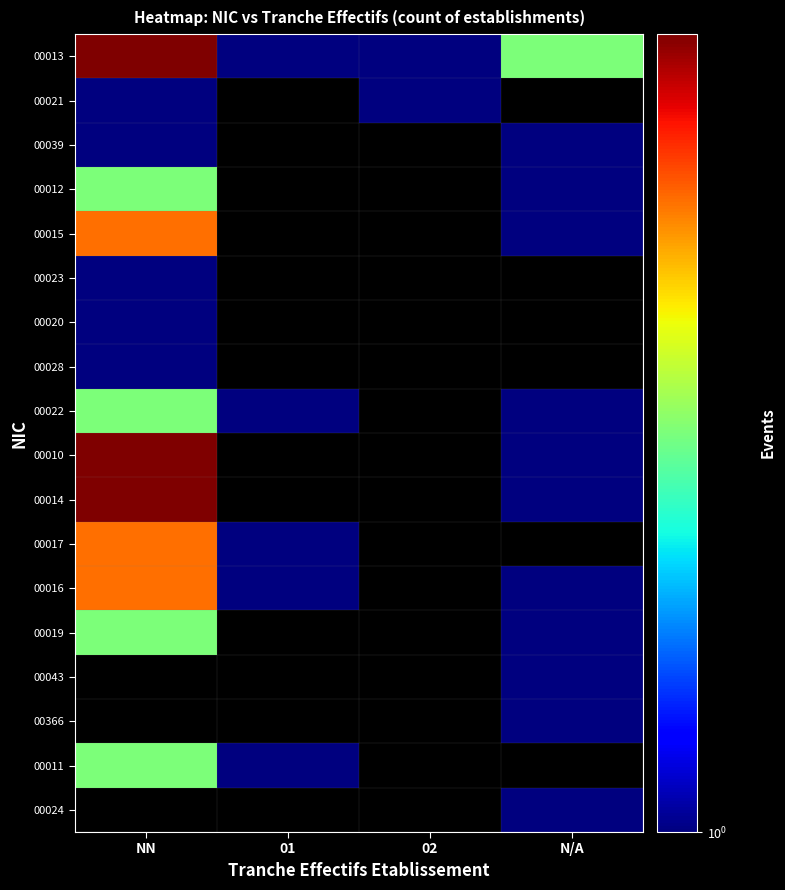

What is the minimum value for 00017?

1.0